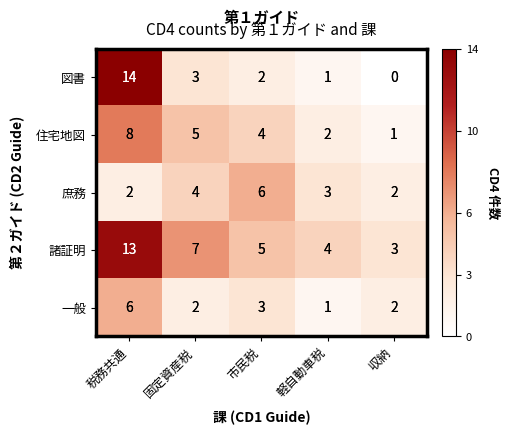

What value does the 庶務 series have at 軽自動車税?

3